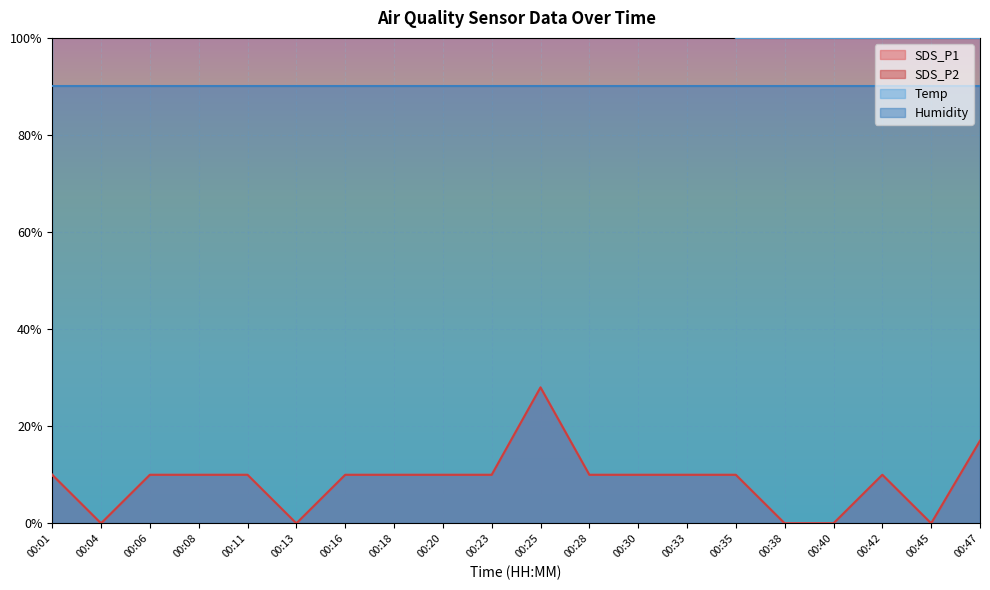

The SDS_P1 series shows 15.8 at 00:01. True or false?

False